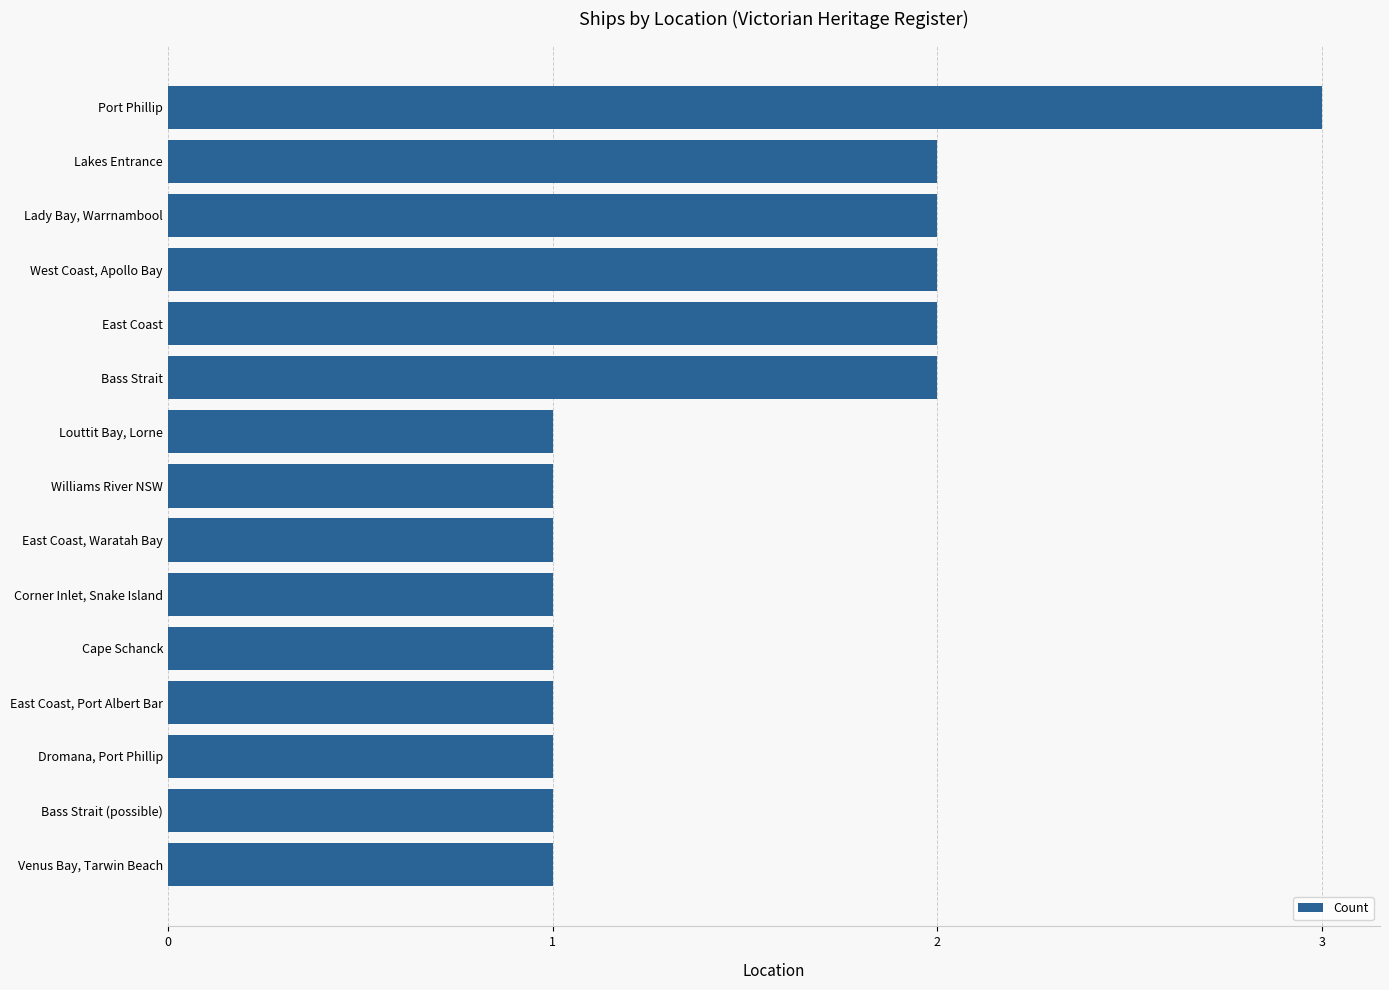

What is the sum of the values at Louttit Bay, Lorne and Port Phillip?

4